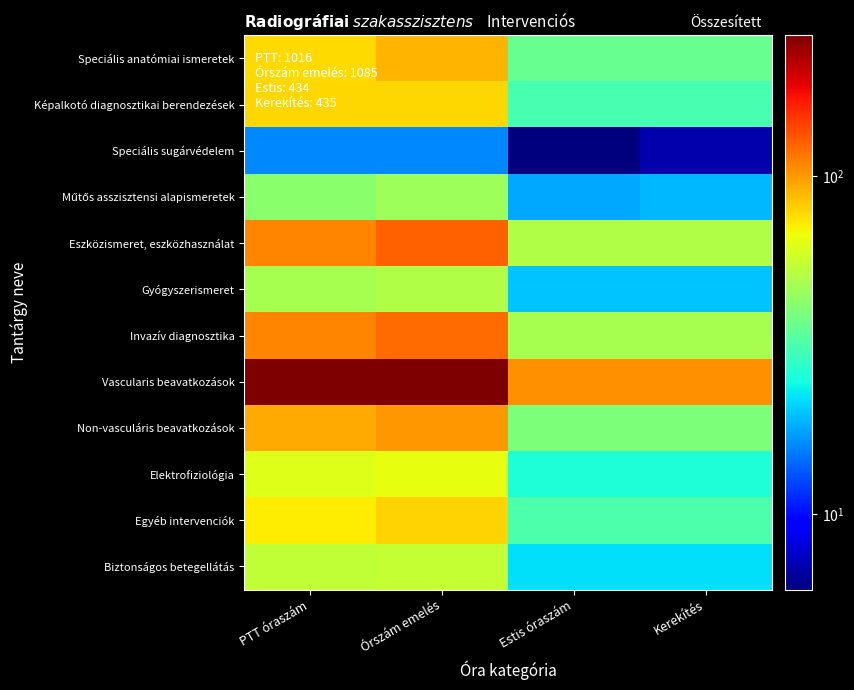

Which category has the highest value across all series?

Órszám emelés